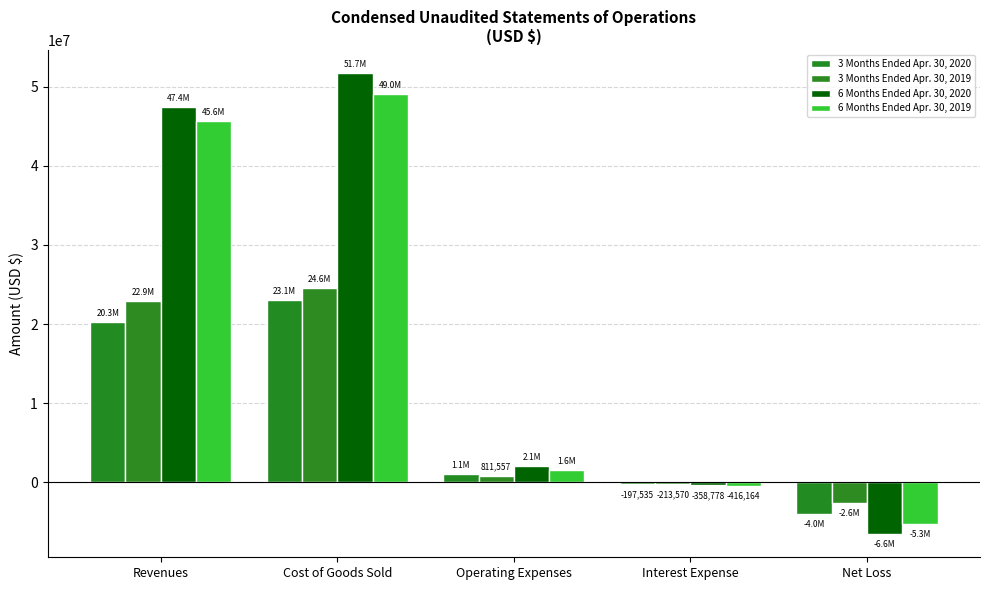

Does the chart contain stacked bars?

No